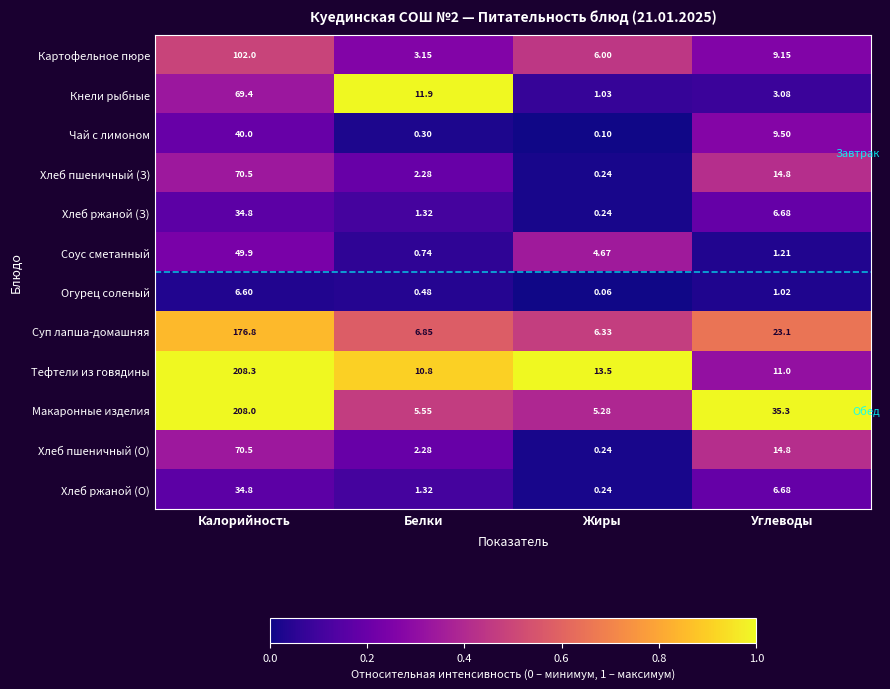

At which category does the chart reach its minimum across all series?

Жиры